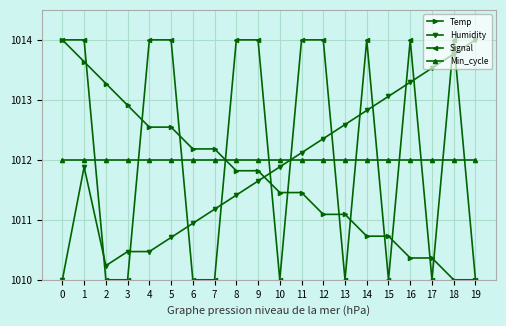

At 3, list the series in order from largest to smallest.

Temp, Min_cycle, Humidity, Signal